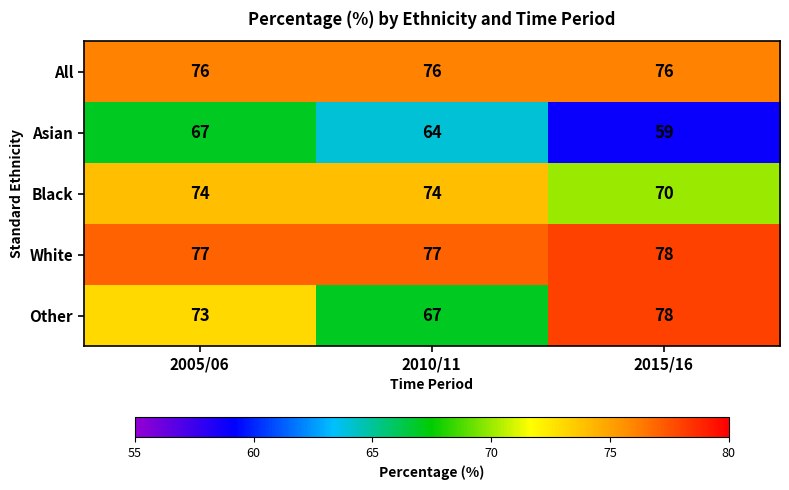

At which label does Asian first exceed 64?

2005/06